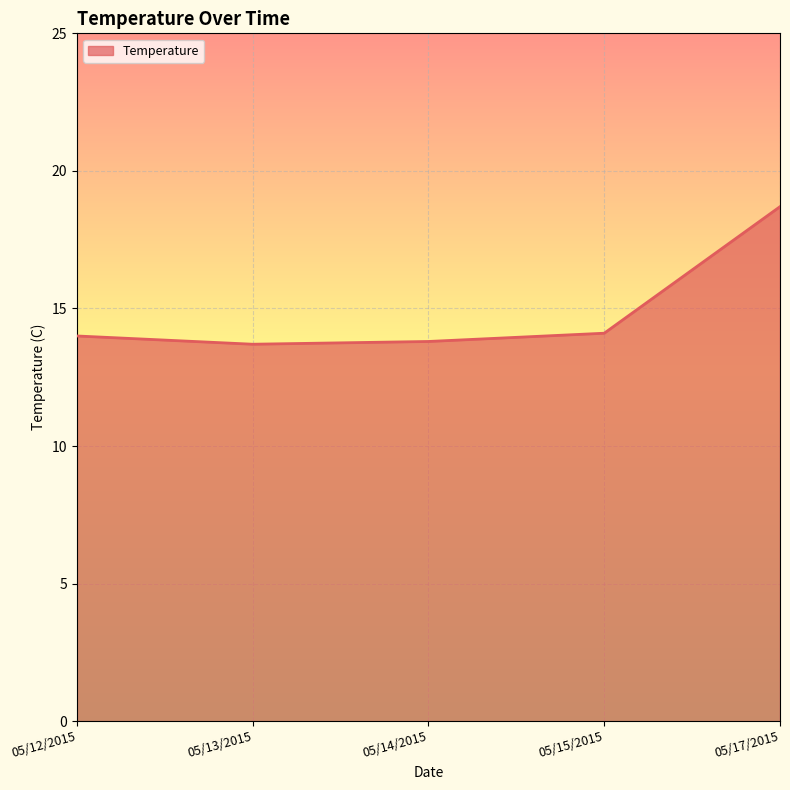

What is the difference between the maximum and minimum values?

5.0